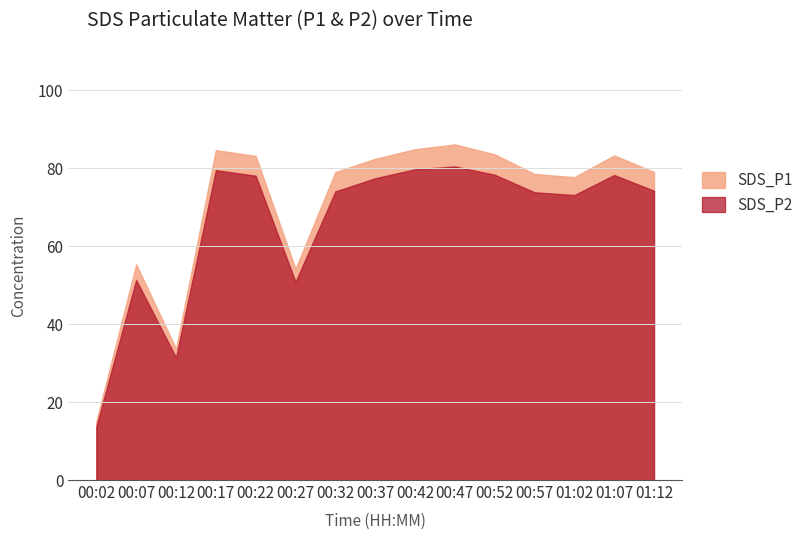

How many lines are shown in the chart?

2